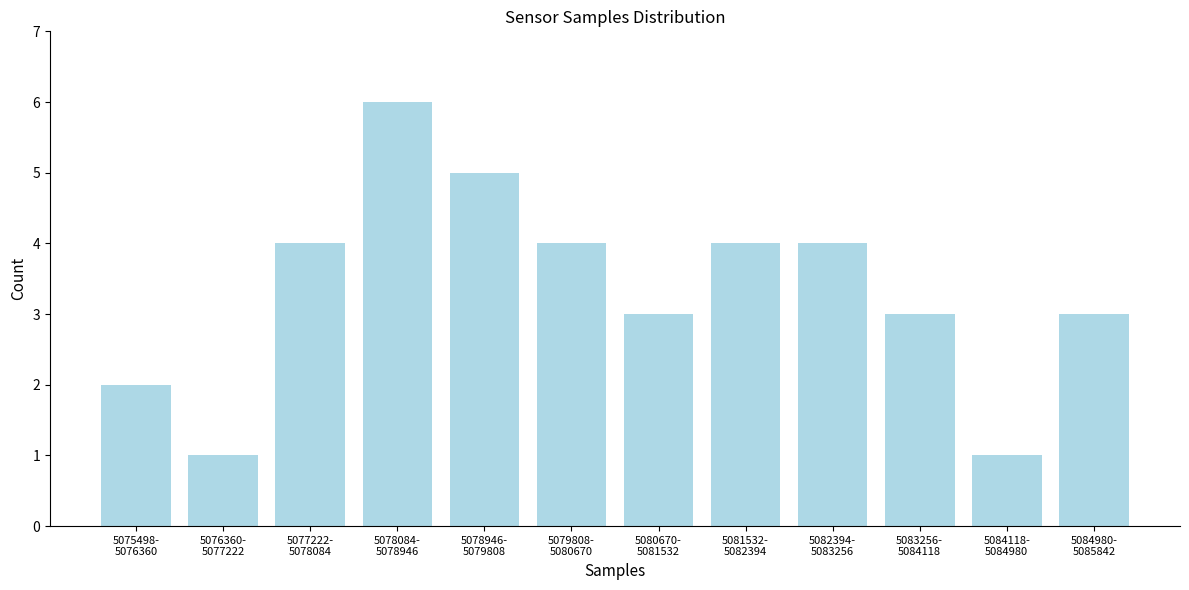

Reading left to right, list all the values displayed in this chart.

2	1	4	6	5	4	3	4	4	3	1	3